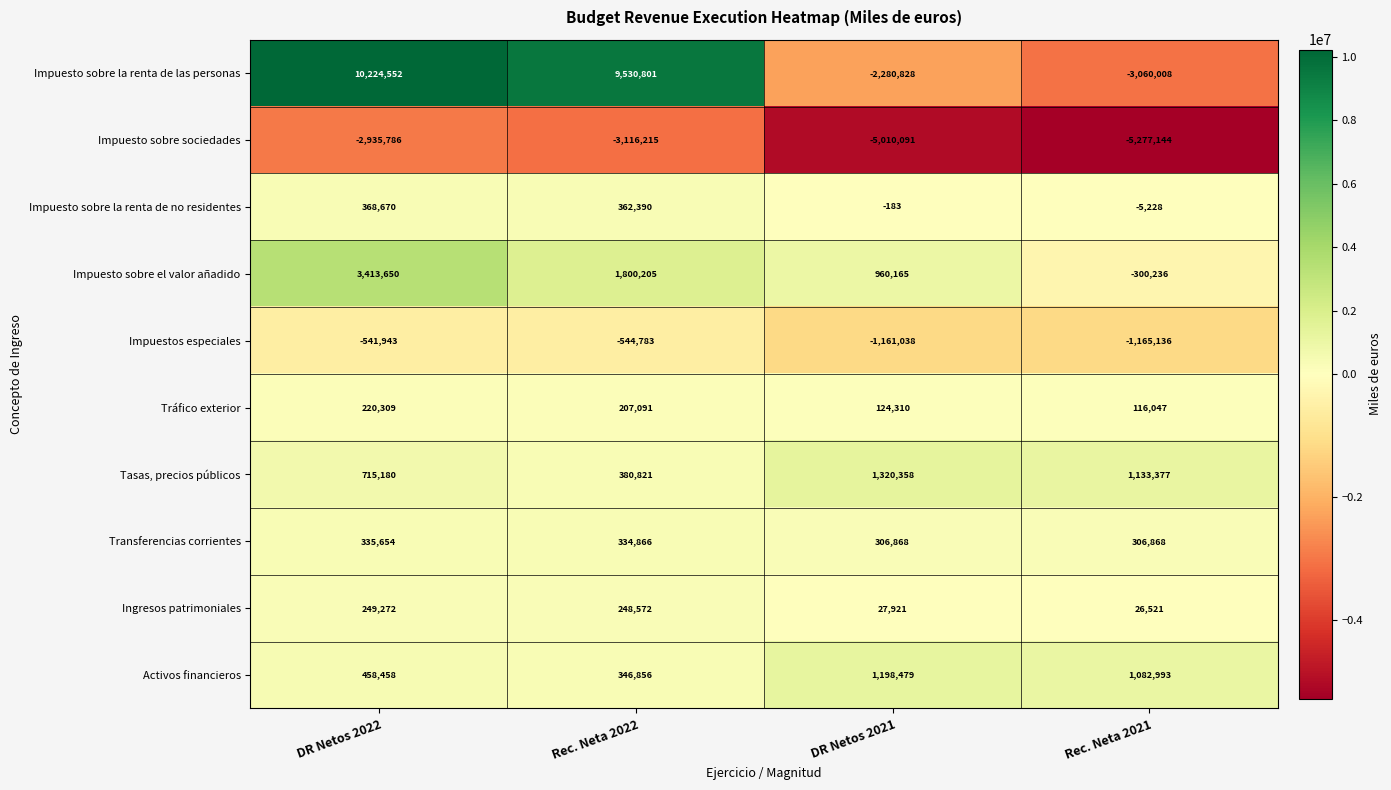

How many values in the Impuestos especiales series exceed -544783?

1